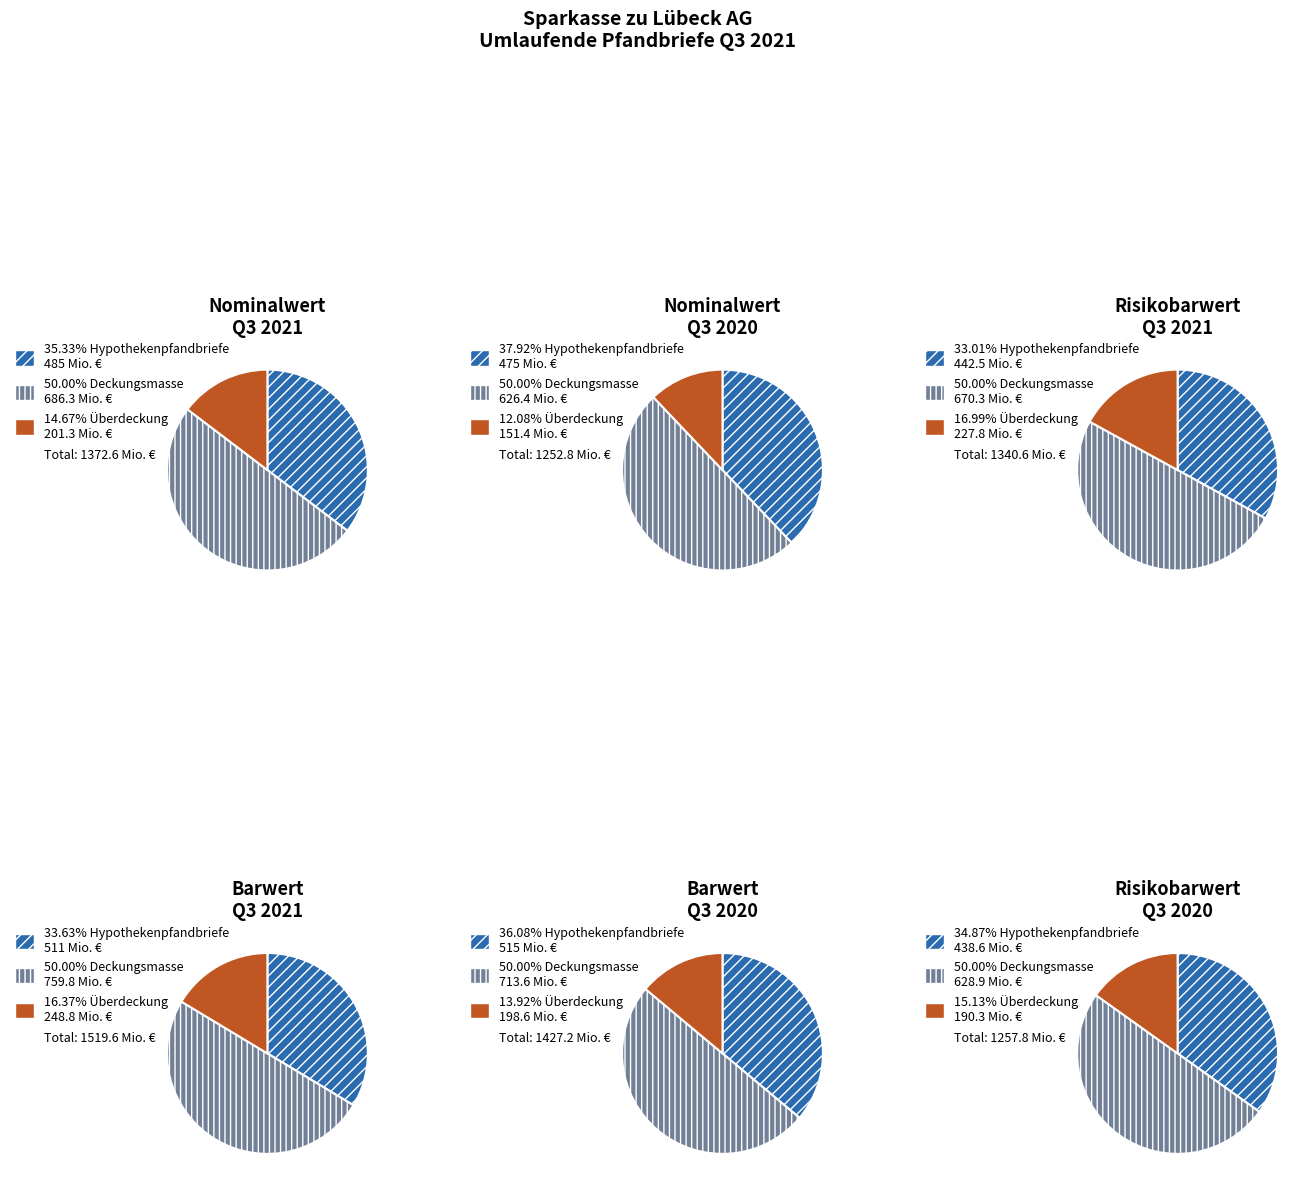

Is there any slice that represents more than half of the pie?

No